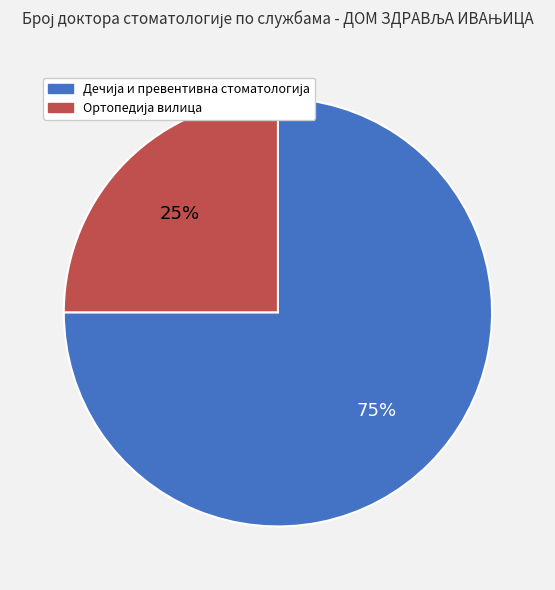

To the nearest percent, what is the average slice percentage?

50%